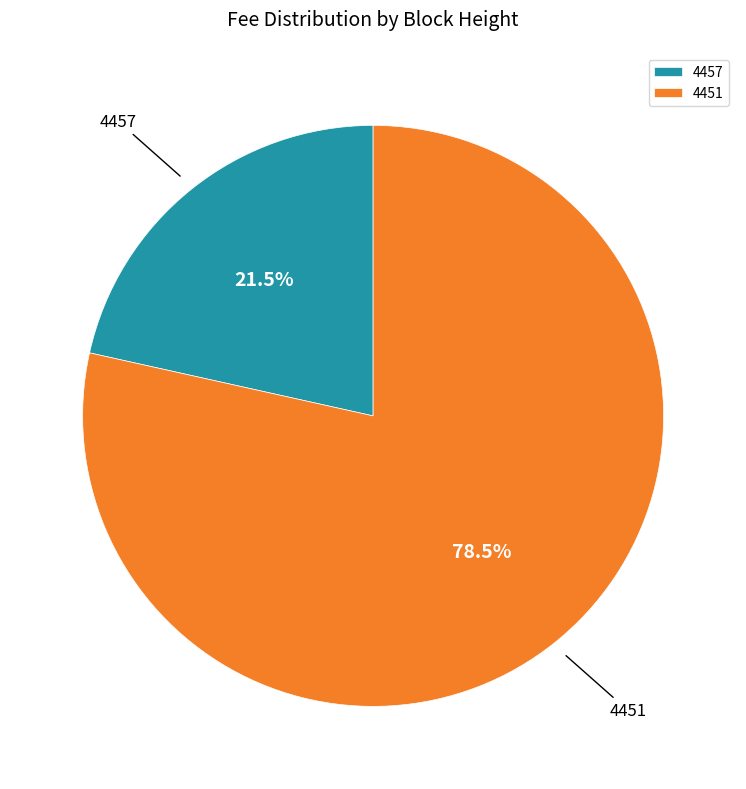

Which slice is the largest?

4451